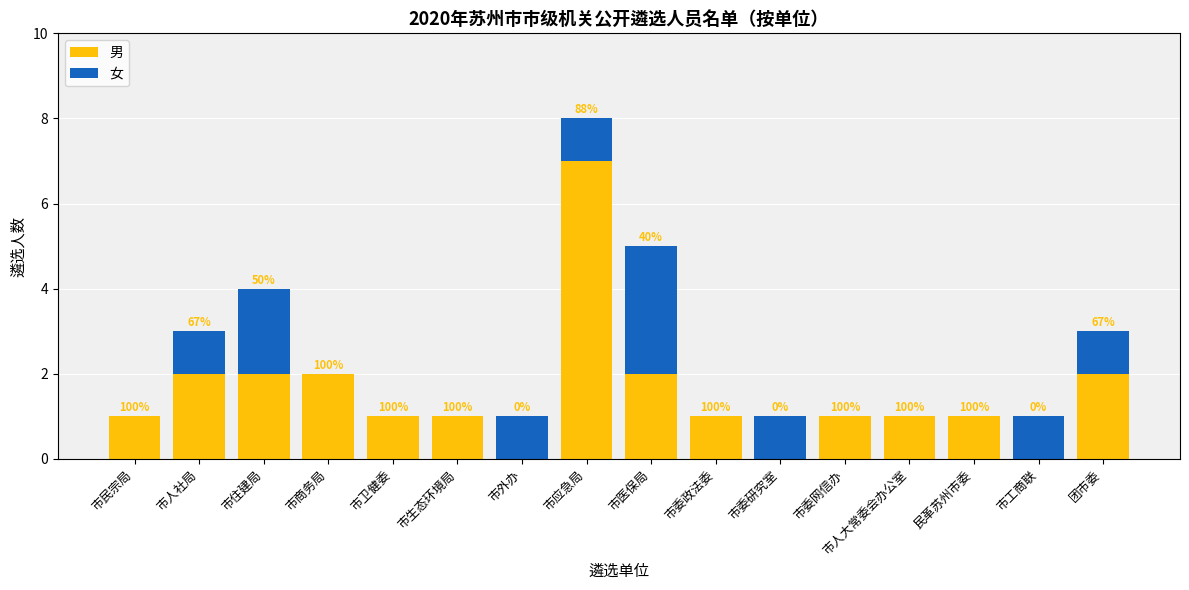

What are all the series names shown in the legend?

男, 女